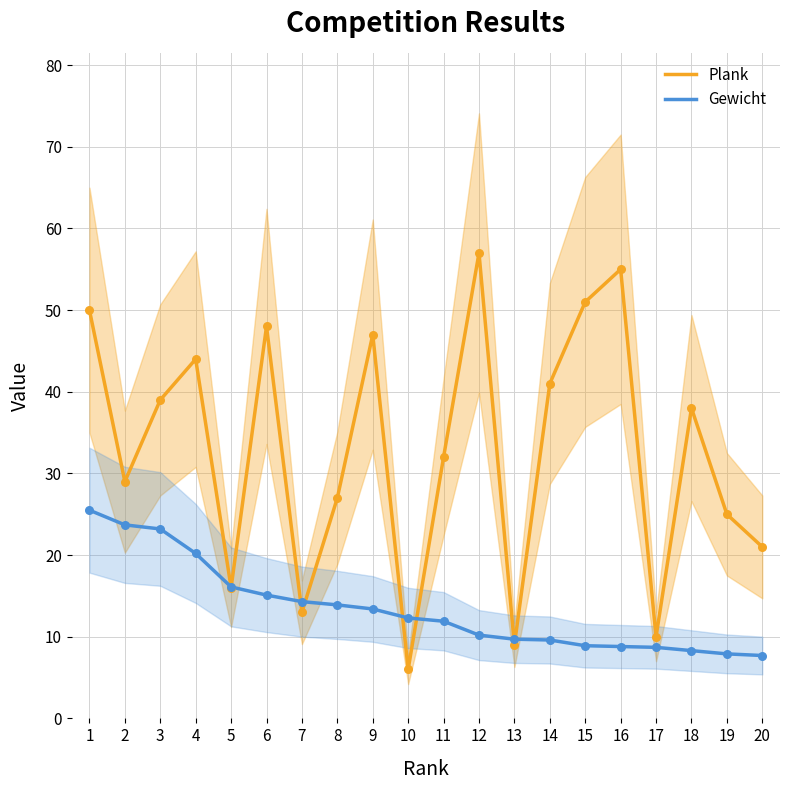

What are all the series names shown in the legend?

Plank, Gewicht